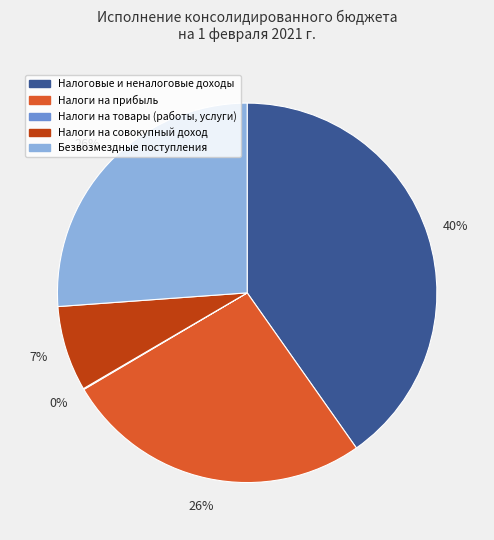

Is there any slice that represents more than half of the pie?

No